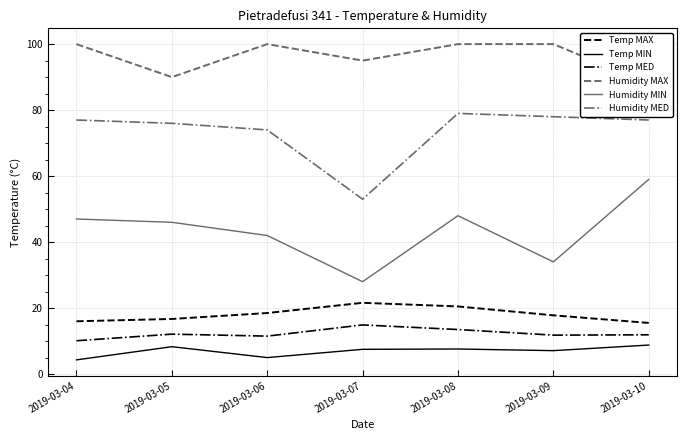

Reading left to right, what are all the values shown in this chart?

Temp MAX: 2019-03-04=16.0	2019-03-05=16.7	2019-03-06=18.5	2019-03-07=21.6	2019-03-08=20.5	2019-03-09=17.8	2019-03-10=15.5
Temp MIN: 2019-03-04=4.3	2019-03-05=8.3	2019-03-06=5.0	2019-03-07=7.5	2019-03-08=7.6	2019-03-09=7.1	2019-03-10=8.8
Temp MED: 2019-03-04=10.1	2019-03-05=12.1	2019-03-06=11.5	2019-03-07=14.9	2019-03-08=13.5	2019-03-09=11.8	2019-03-10=11.9
Humidity MAX: 2019-03-04=100.0	2019-03-05=90.0	2019-03-06=100.0	2019-03-07=95.0	2019-03-08=100.0	2019-03-09=100.0	2019-03-10=88.0
Humidity MIN: 2019-03-04=47.0	2019-03-05=46.0	2019-03-06=42.0	2019-03-07=28.0	2019-03-08=48.0	2019-03-09=34.0	2019-03-10=59.0
Humidity MED: 2019-03-04=77.0	2019-03-05=76.0	2019-03-06=74.0	2019-03-07=53.0	2019-03-08=79.0	2019-03-09=78.0	2019-03-10=77.0